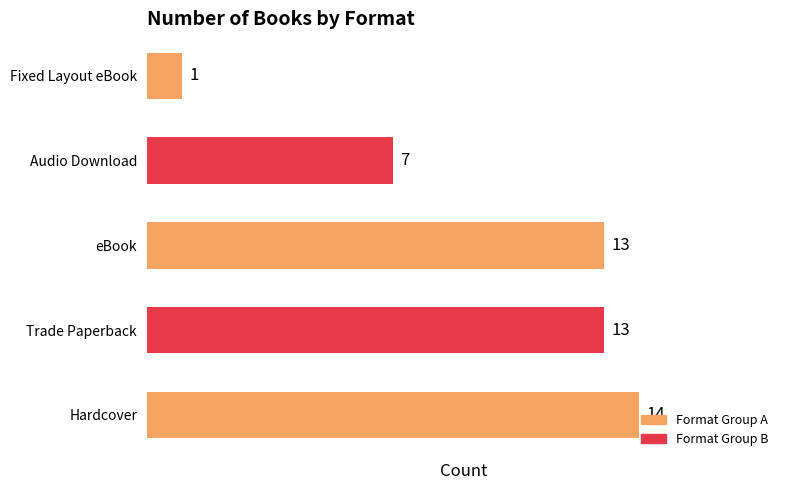

True or false: the data shows 3 at Audio Download.

False